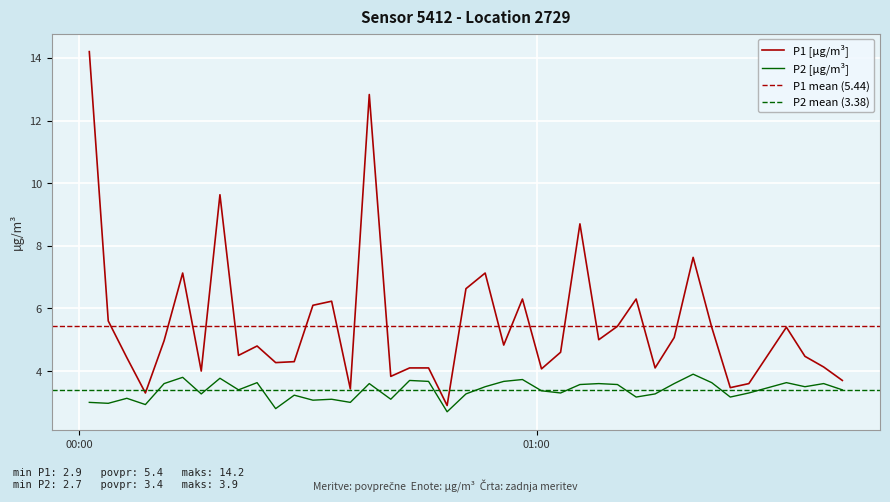

What is the maximum value for P2 [µg/m³]?

3.9